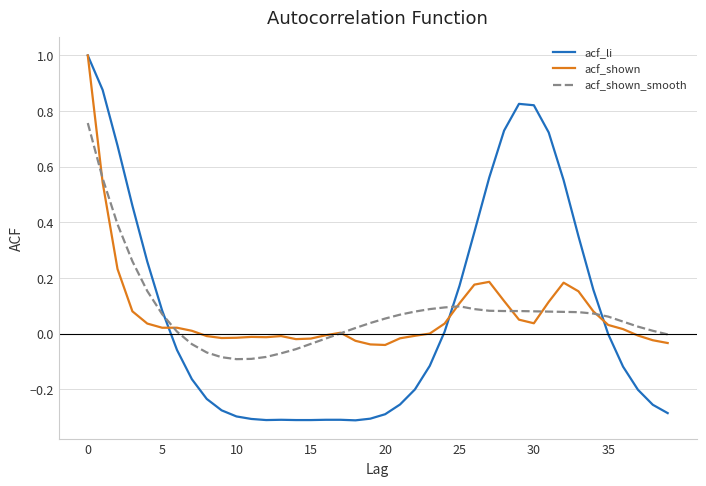

What is the maximum value shown in the chart?

1.0